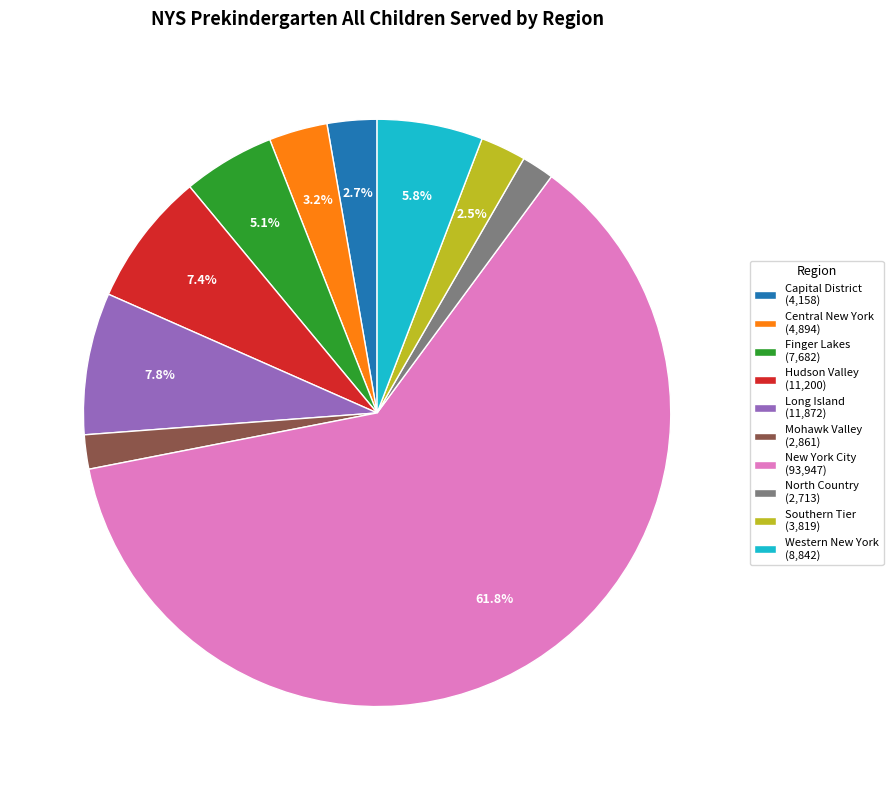

True or false: Central New York accounts for 3% of the total.

True